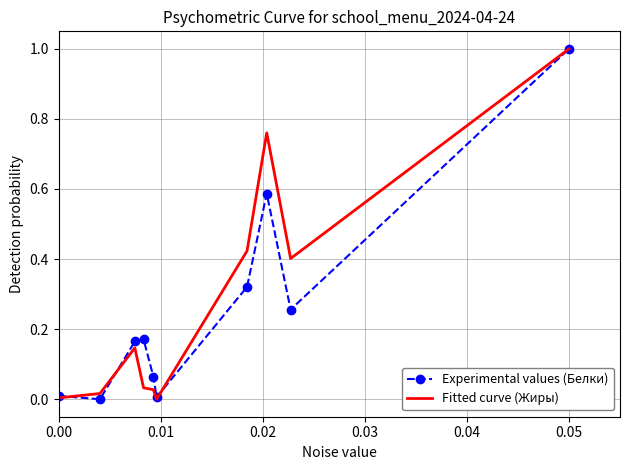

What are all the series names shown in the legend?

Experimental values (Белки), Fitted curve (Жиры)